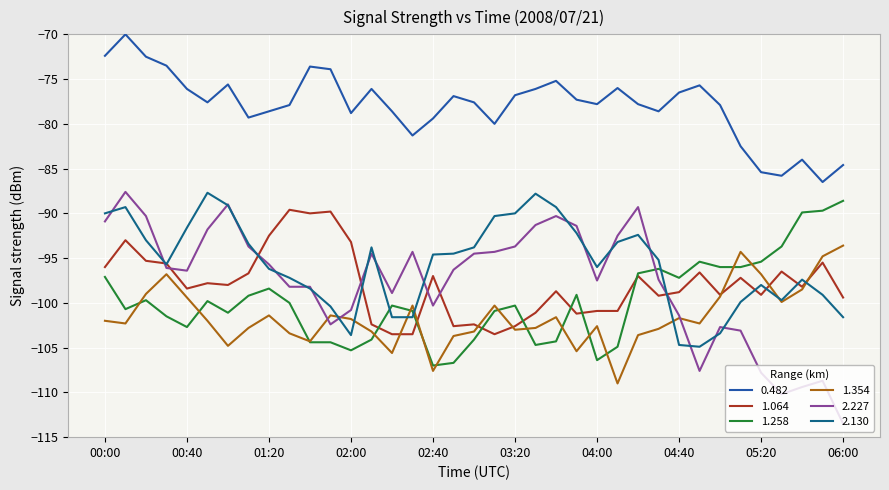

Which series has the largest total across all categories?

0.482